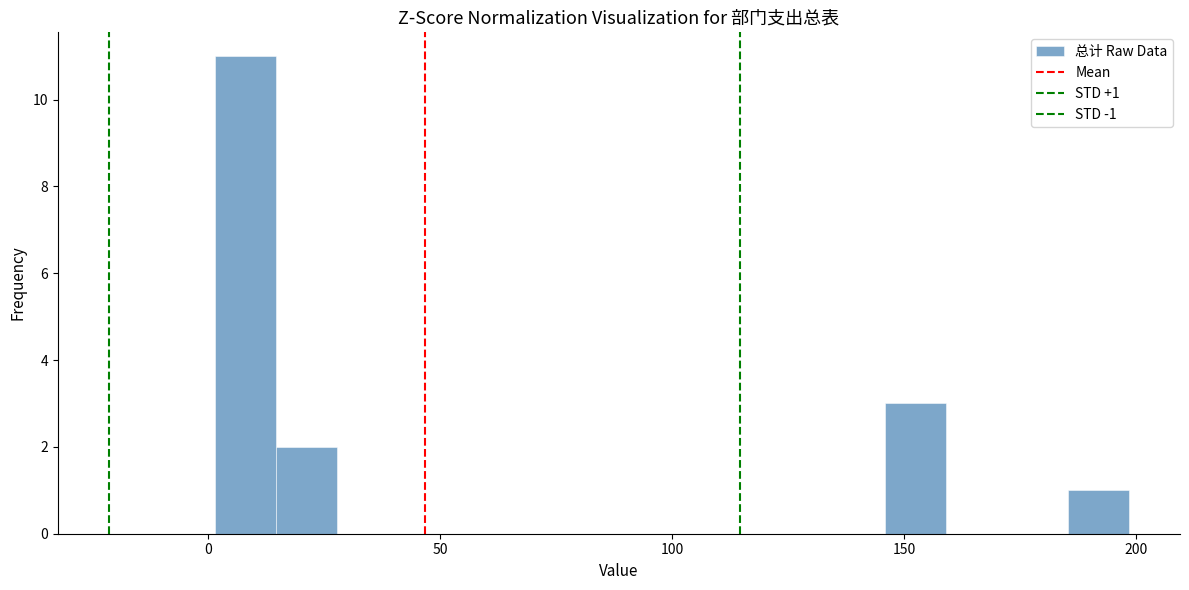

Around what value on the x-axis is the tallest bar? Give the approximate position of its centre, as read against the axis.

10